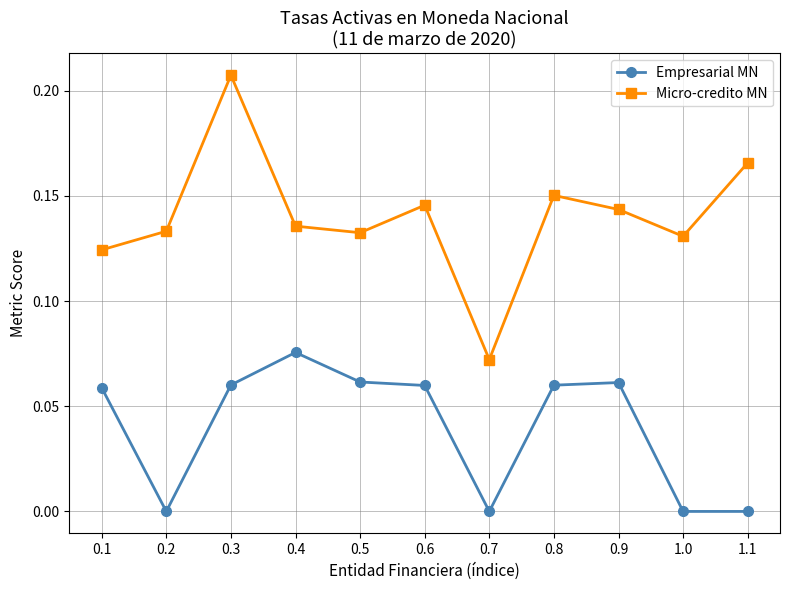

What is the sum of the Micro-credito MN values at 0.8 and 0.9?

0.3